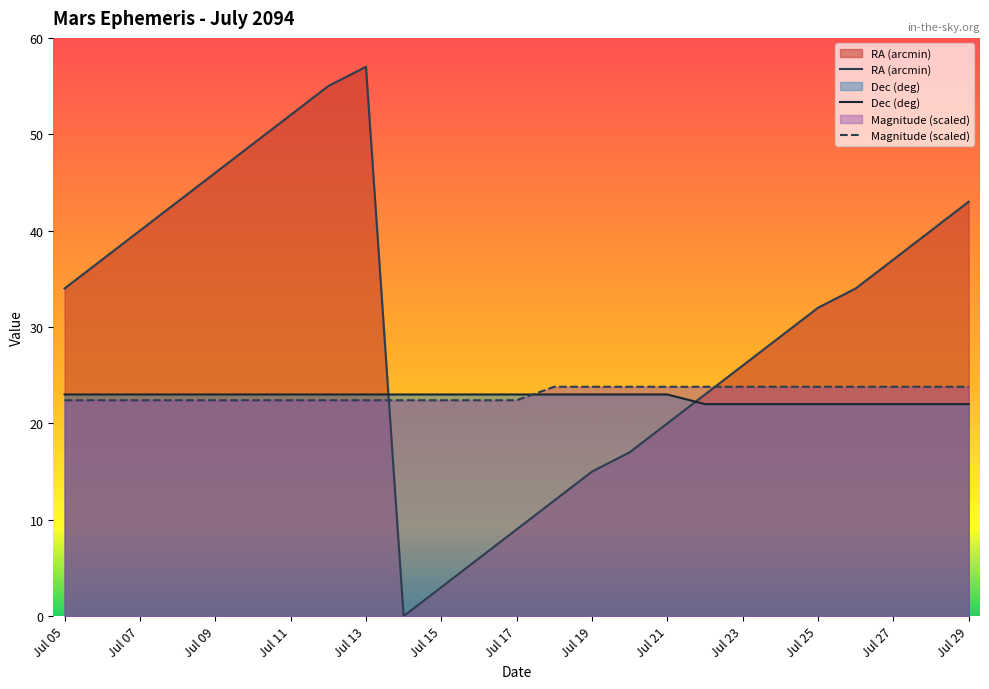

Between Jul 11 and Jul 10, which is larger?

Jul 11